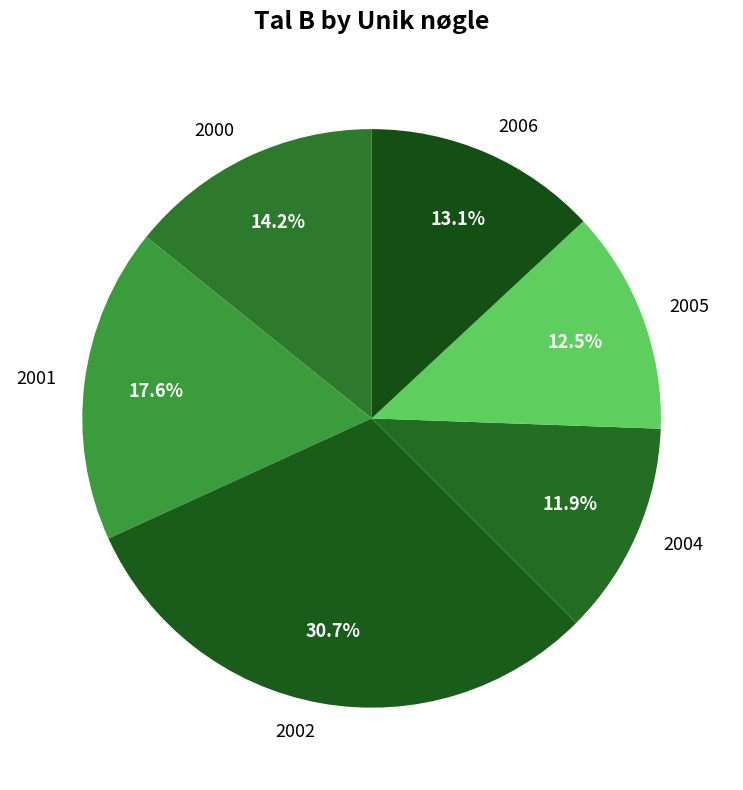

To the nearest percent, what portion does 2004 represent?

12%